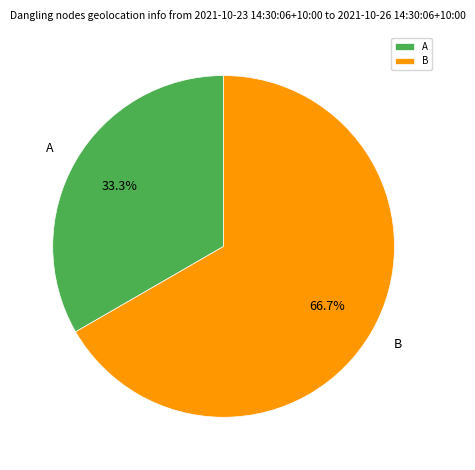

How many segments does this pie chart have?

2